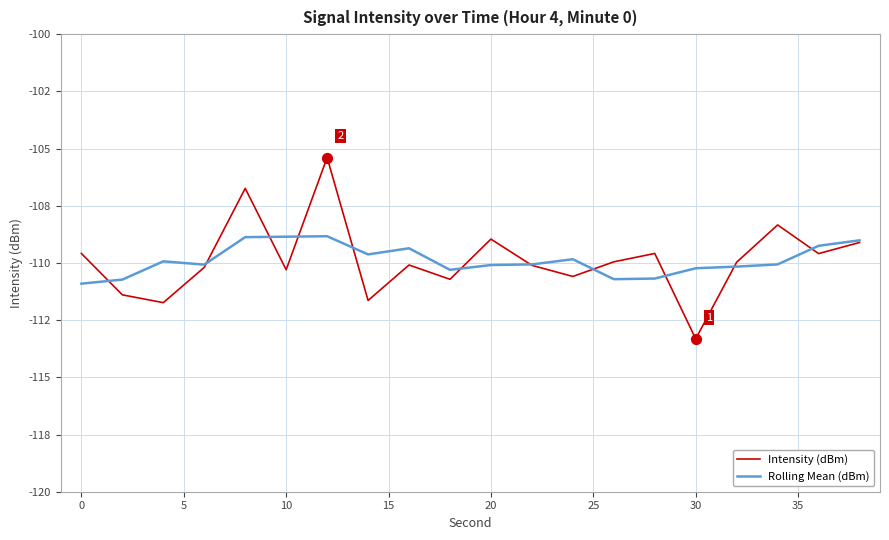

What are all the series names shown in the legend?

Intensity (dBm), Rolling Mean (dBm)